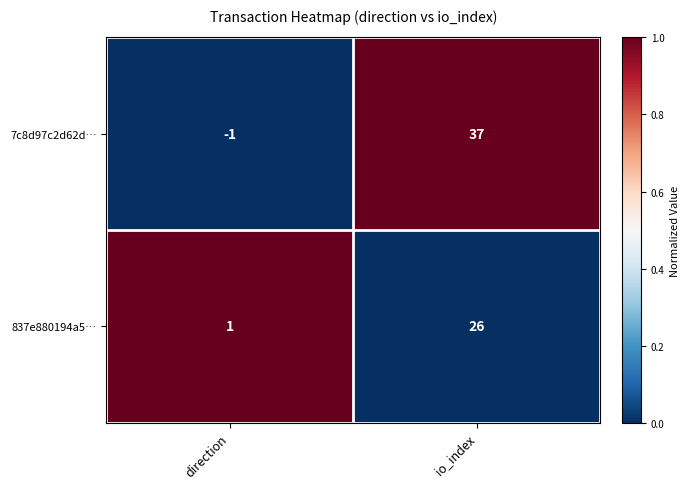

Which category has the highest value across all series?

io_index